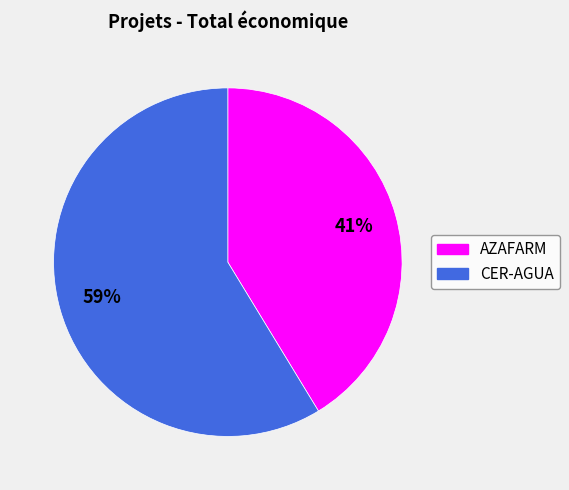

To the nearest percent, what is the average slice percentage?

50%